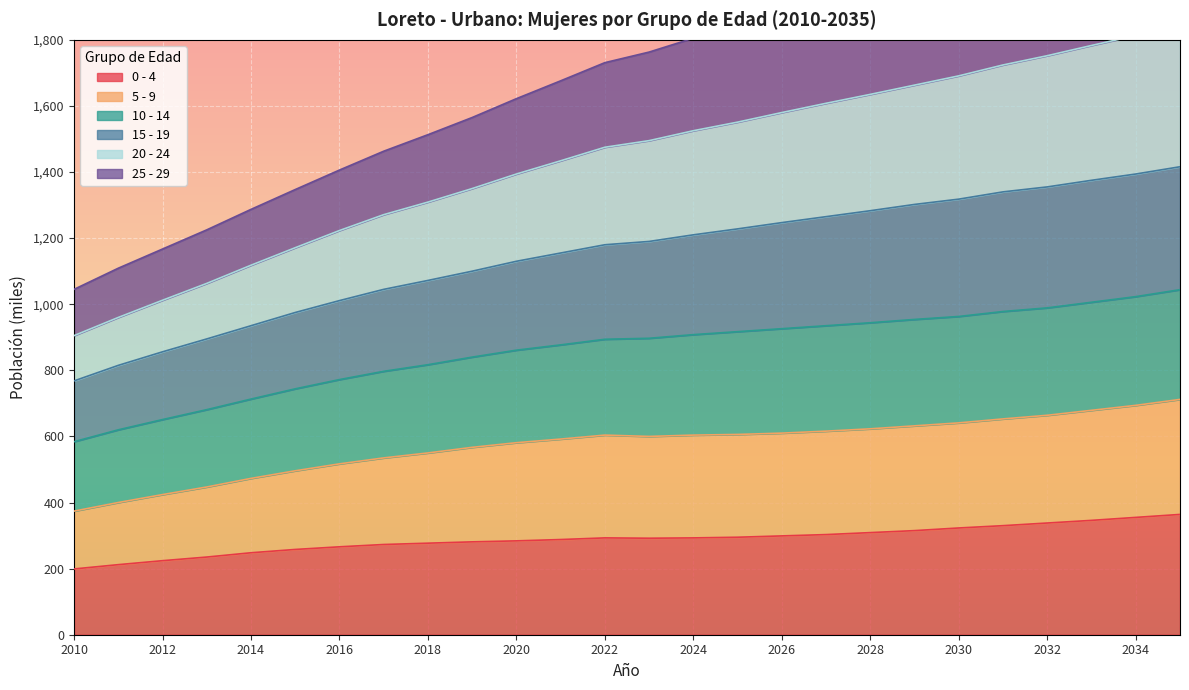

The 0 - 4 series shows 357 at 2010. True or false?

False